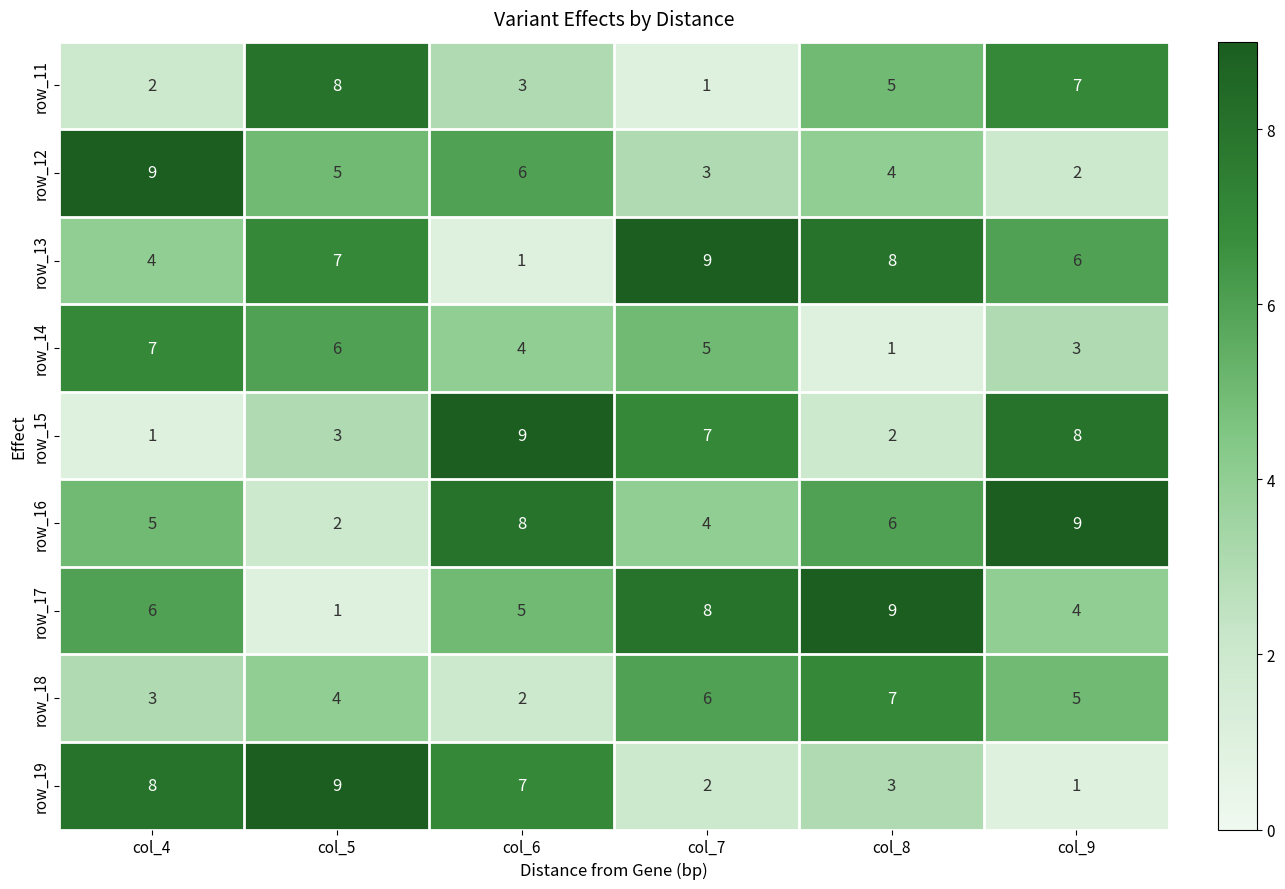

What is the difference between the maximum and minimum values in the row_15 series?

8